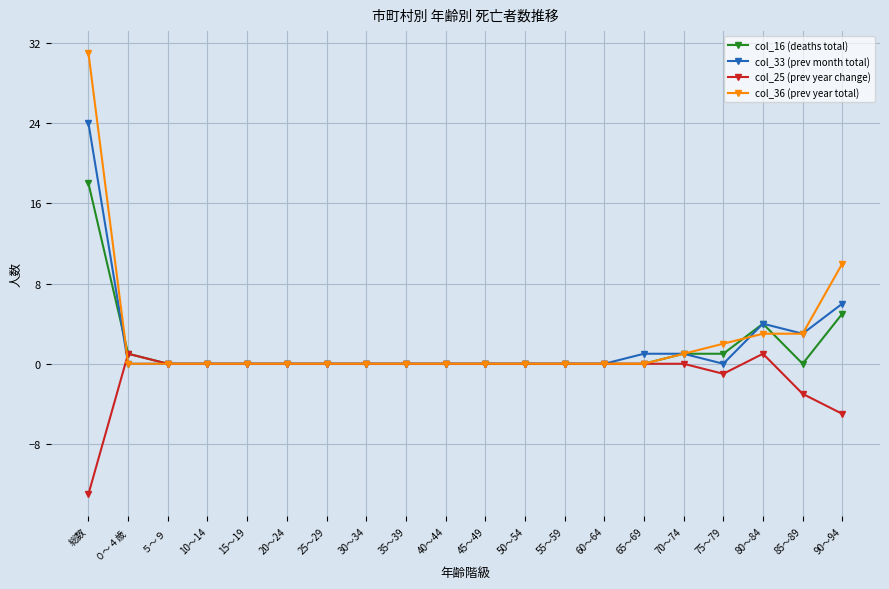

The value of col_33 (prev month total) at 90～94 is 2. True or false?

False